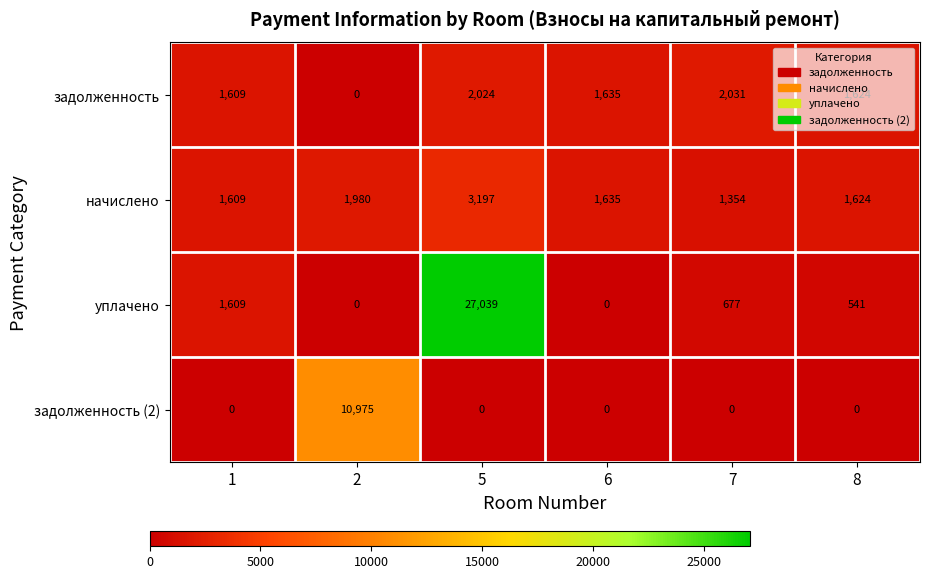

Read the начислено value at 1, to the nearest 100.

1600